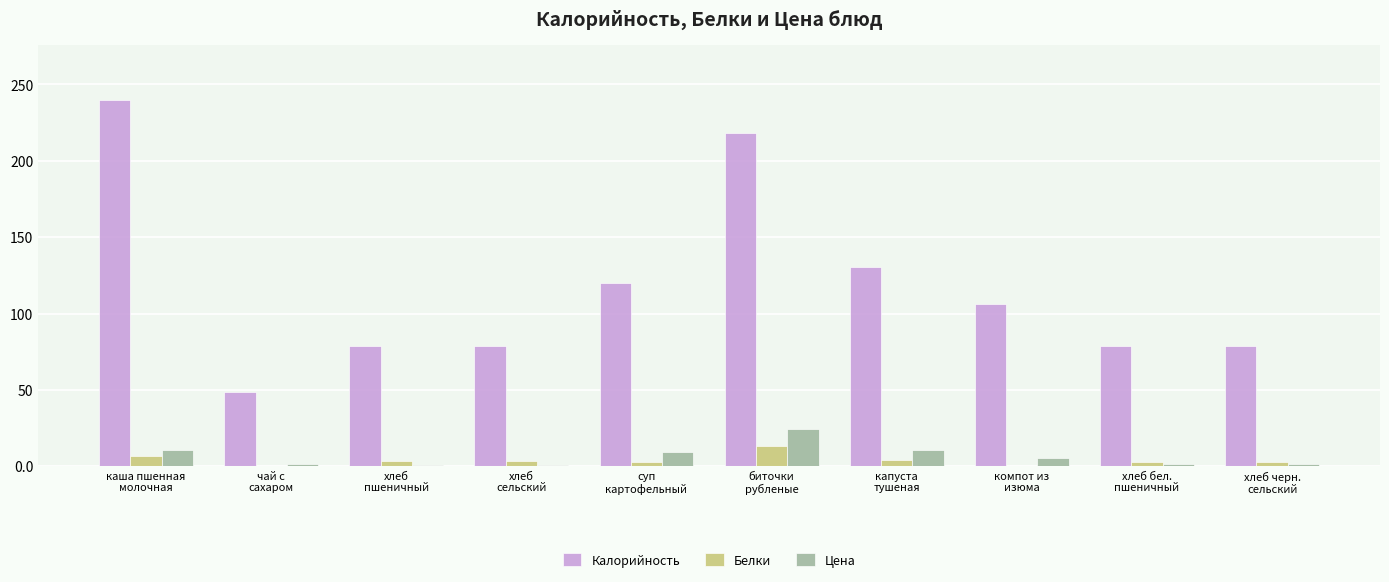

True or false: Калорийность has a value of 48.6 at чай с
сахаром.

True